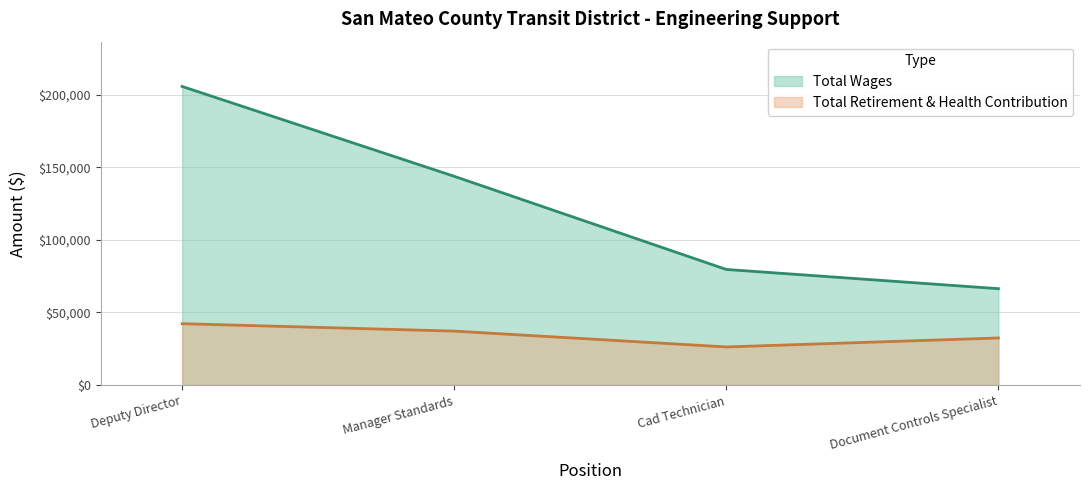

What is the maximum value shown in the chart?

205817